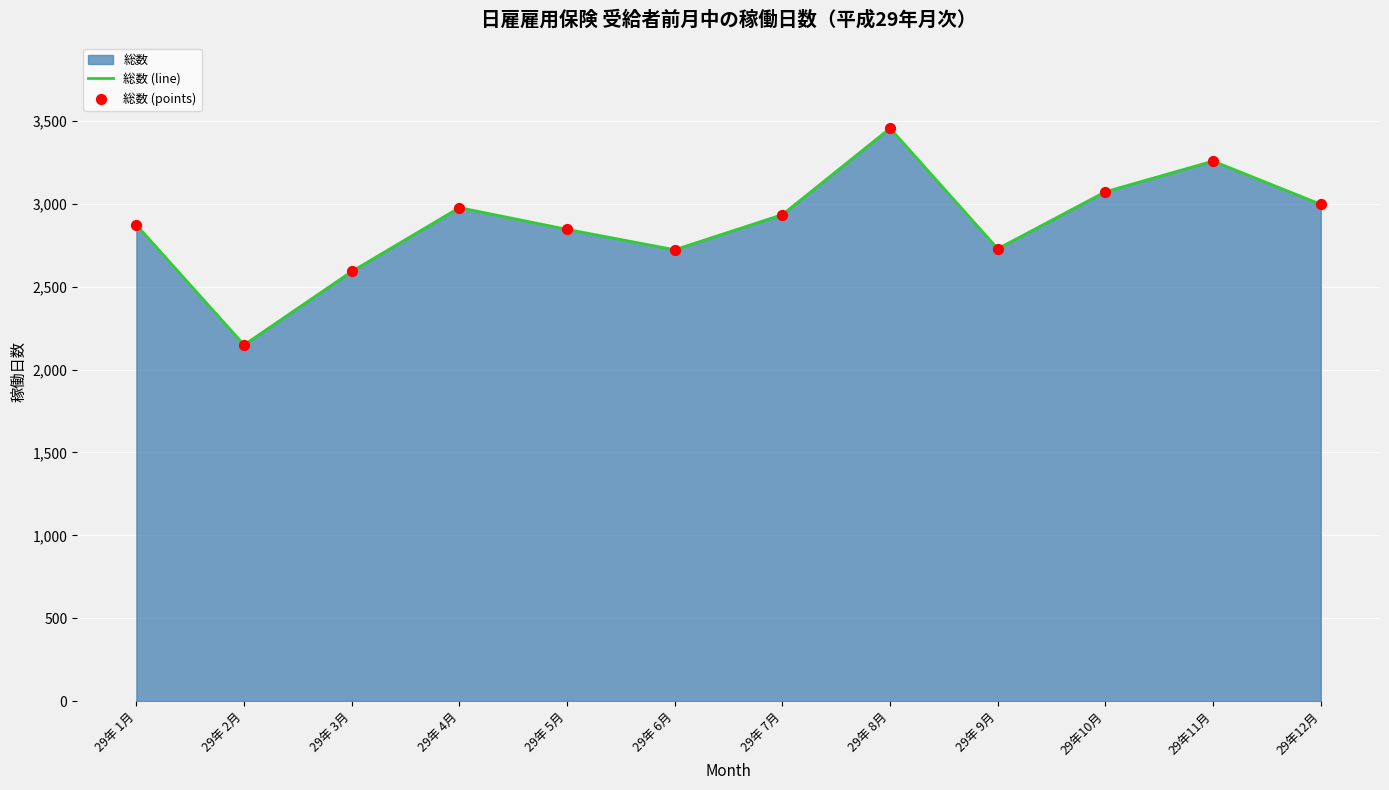

The value at 29年 5月 is 2846. True or false?

True